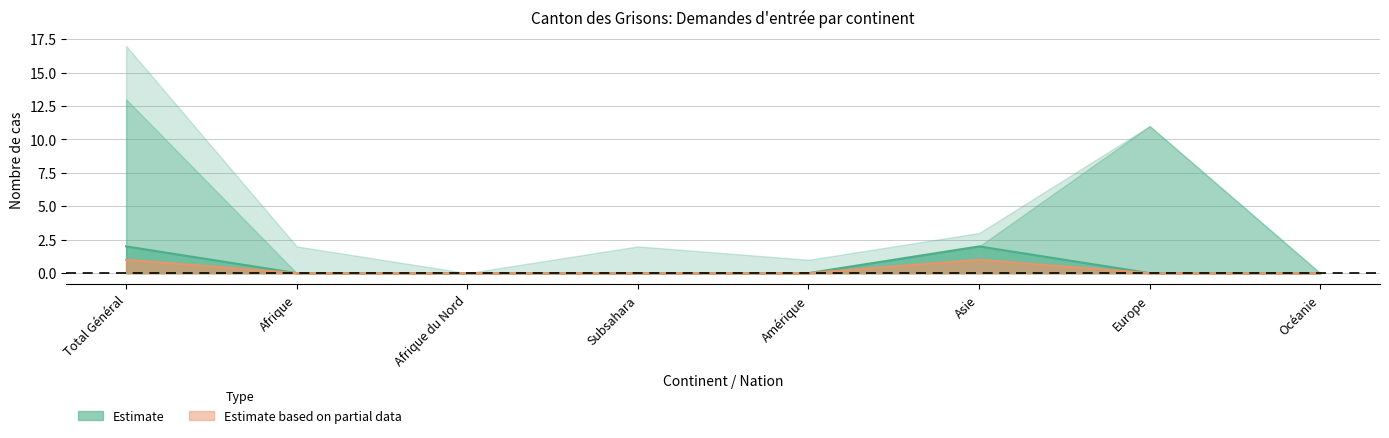

True or false: Estimate (Acceptations) and Nouvelles demandes (partial) intersect in this chart.

False